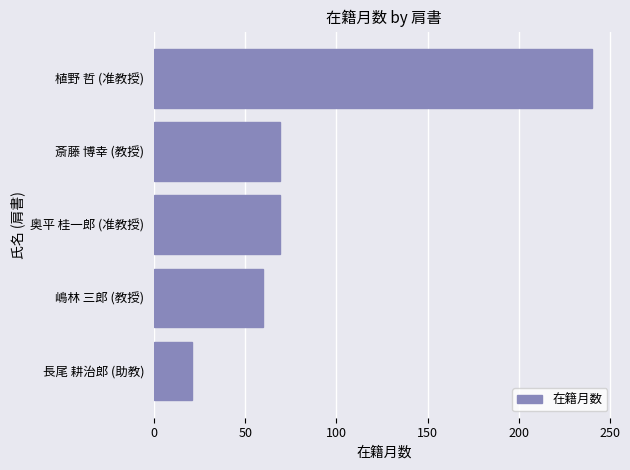

Which has a higher value, 植野 哲 (准教授) or 斎藤 博幸 (教授)?

植野 哲 (准教授)